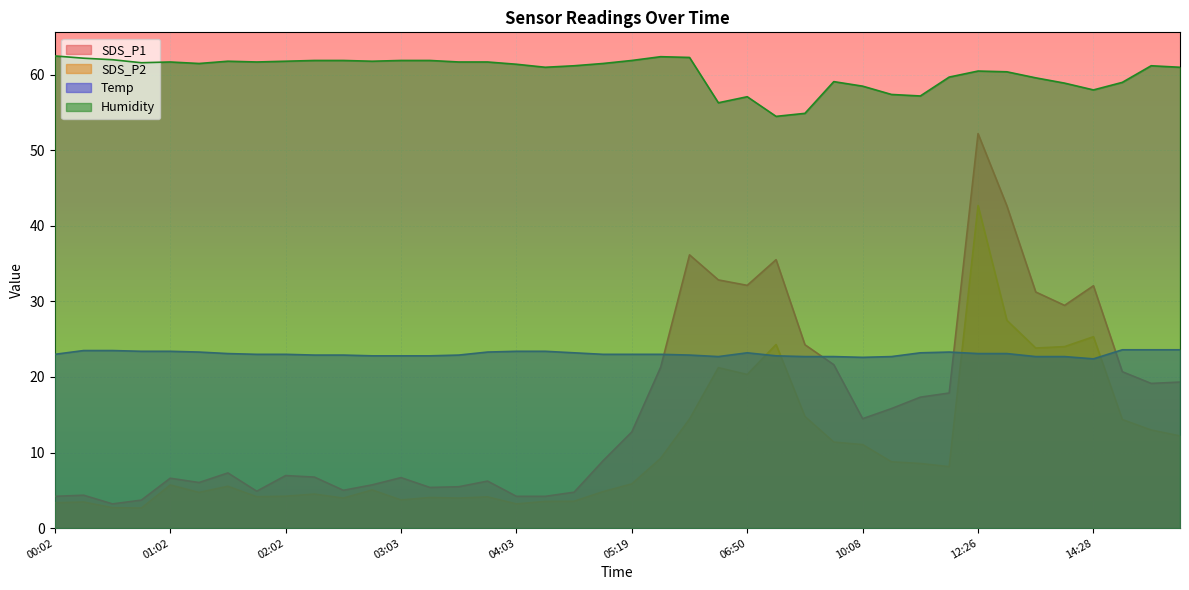

What is the label of the 4th point from the right?

14:28